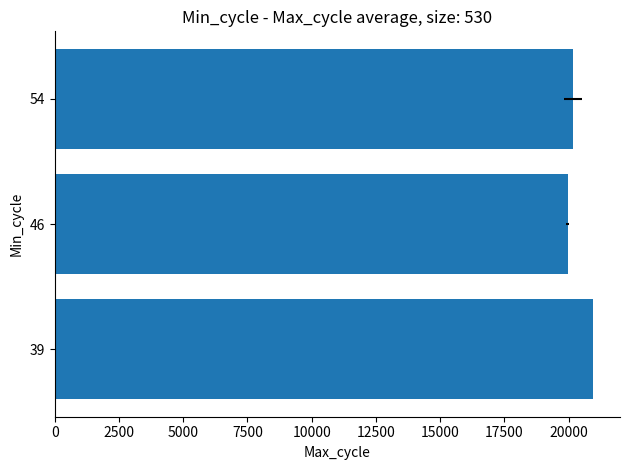

What is the value of the 2nd bar from the left?

19962.7